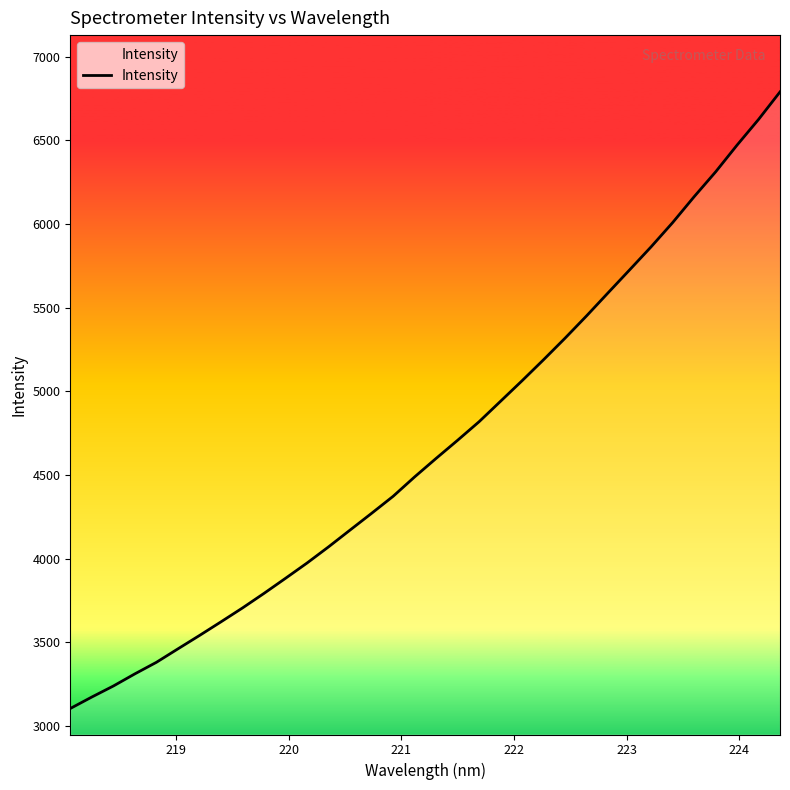

What is the smallest value displayed?

3105.0